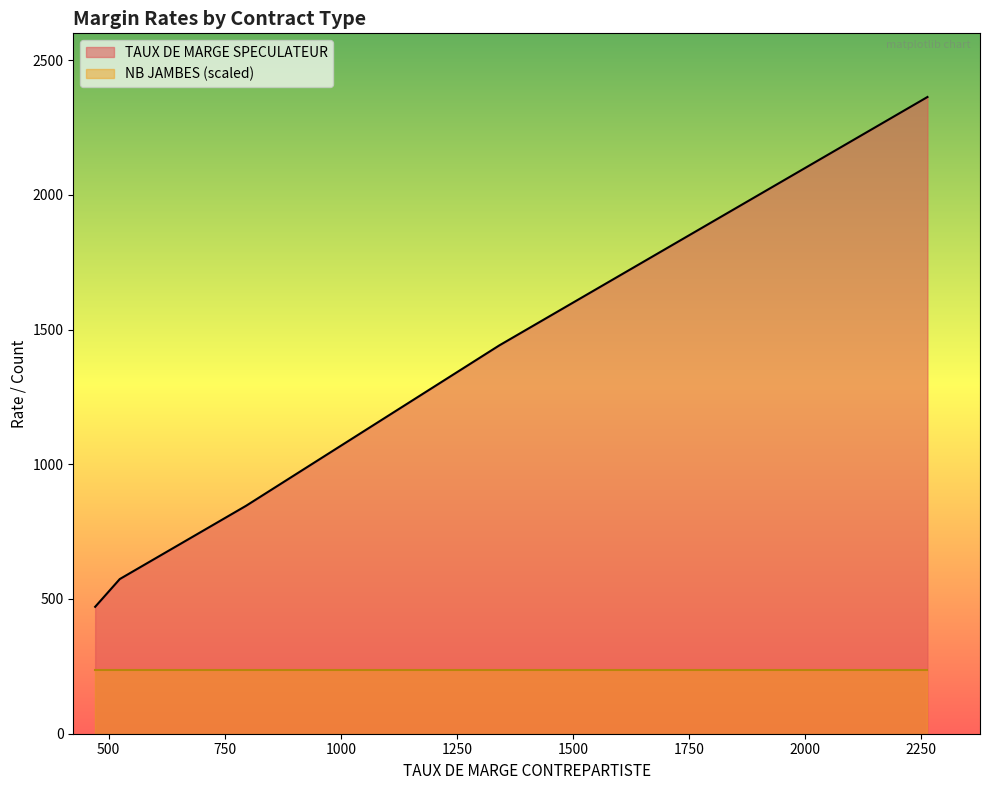

What is the approximate value of TAUX DE MARGE SPECULATEUR at 7?

846